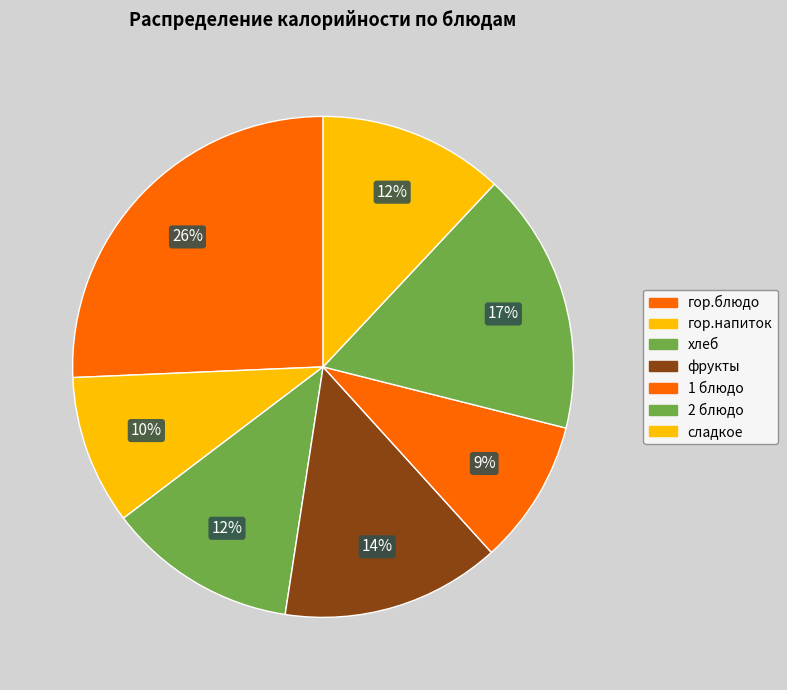

Which category has the smallest portion of the pie?

1 блюдо